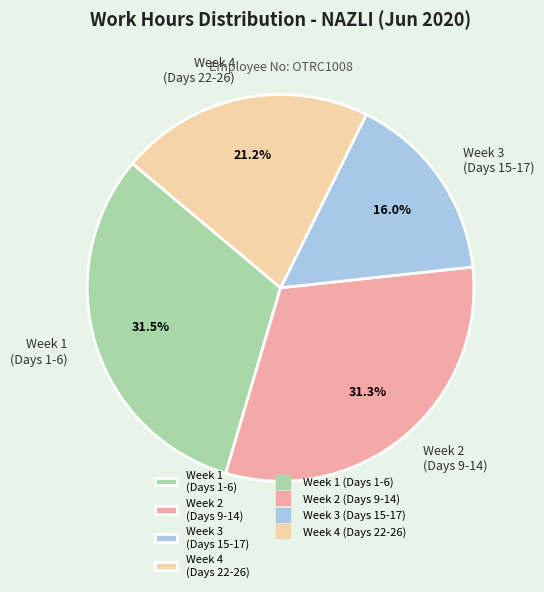

Combined, do Week 3 (Days 15-17) and Week 1 (Days 1-6) account for over 50%?

No